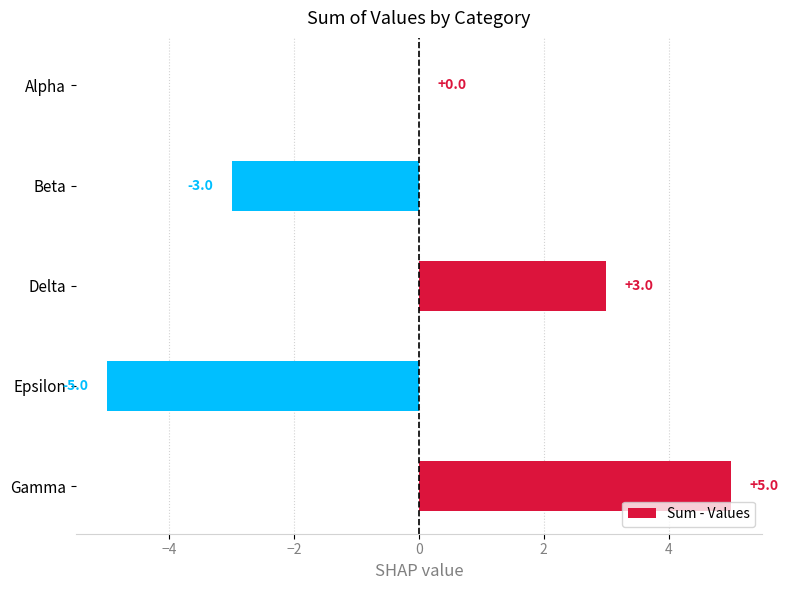

True or false: the data shows -3 at Epsilon.

False